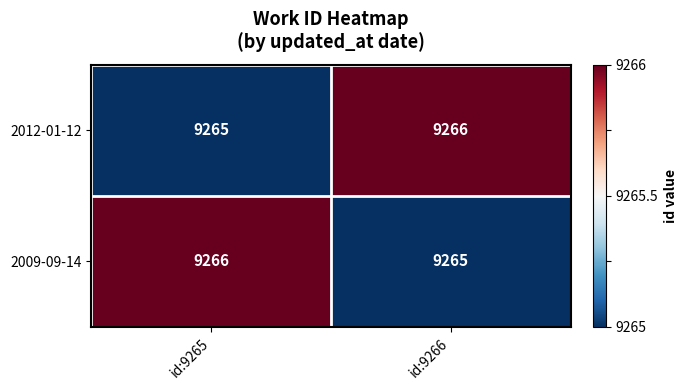

Reading left to right, what are all the values shown in this chart?

2012-01-12: 9265	9266
2009-09-14: 9266	9265